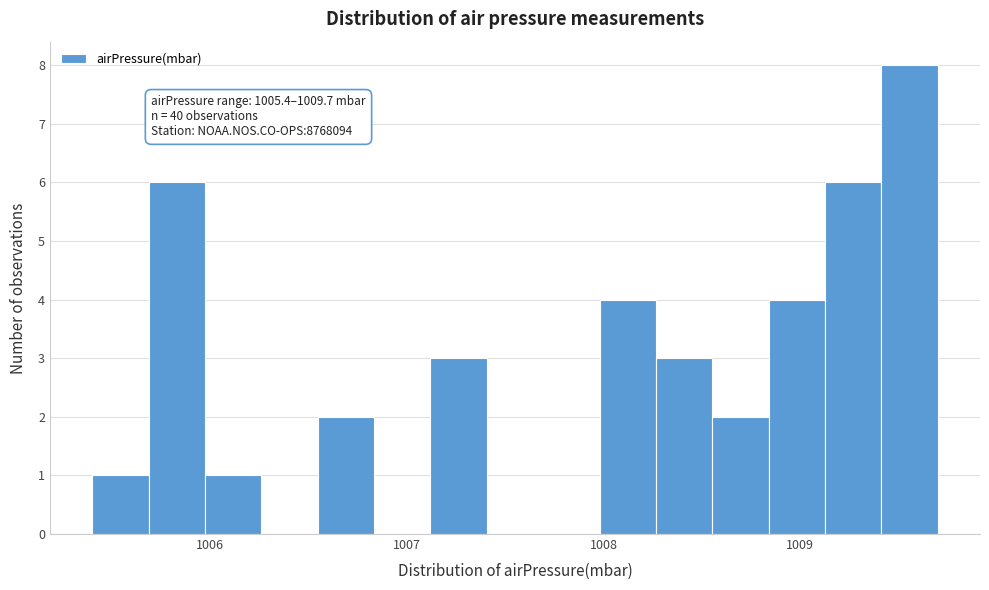

Read against the x-axis, roughly where is the centre of the tallest bar?

1009.6